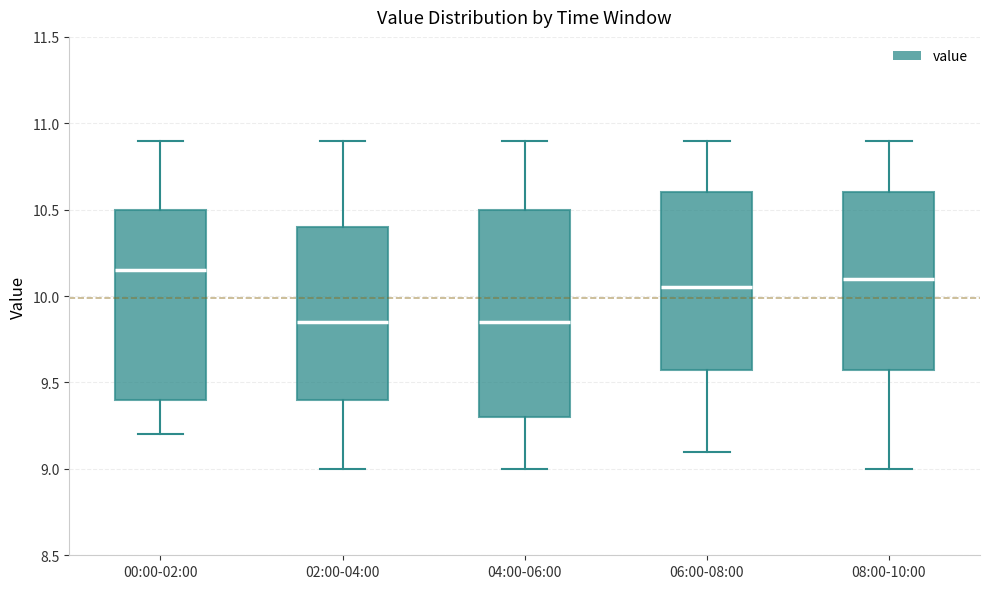

Where does the lower whisker of the box for 02:00-04:00 end on the y-axis? The values are not printed on the chart, so give them approximately, as read against the axis.

9.00